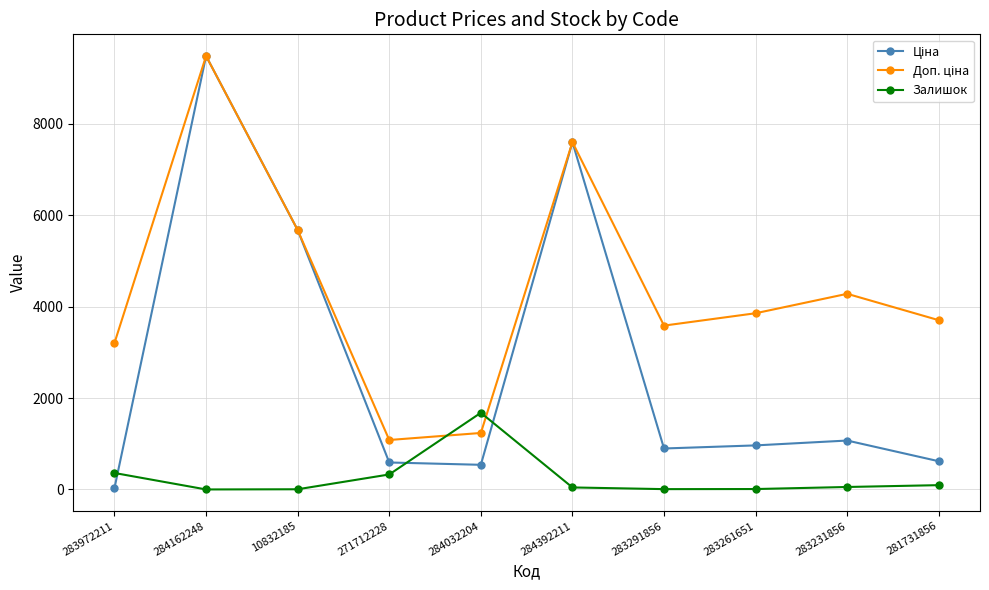

Which category has the highest value across all series?

284162248